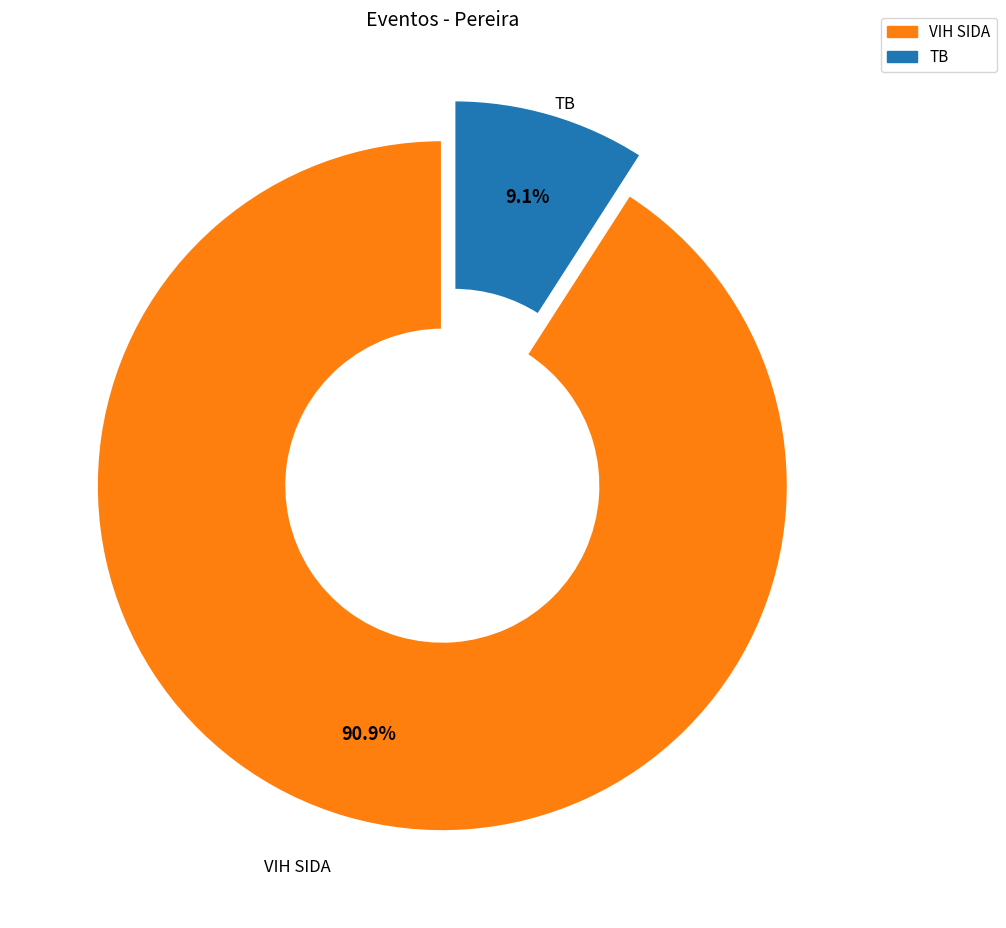

Which slice is the smallest?

TB